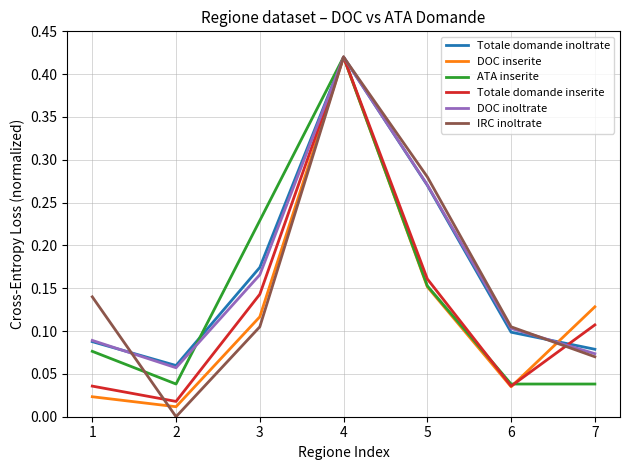

Is the value of IRC inoltrate at 6 greater than the value of Totale domande inoltrate at 1?

Yes